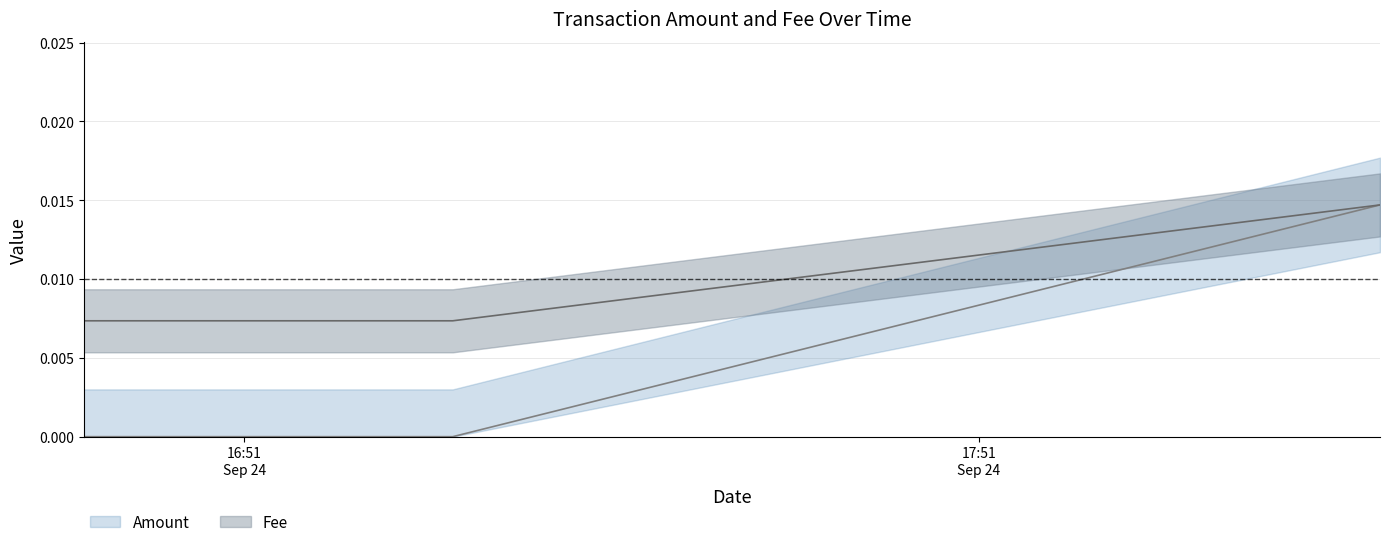

How many lines are shown in the chart?

2